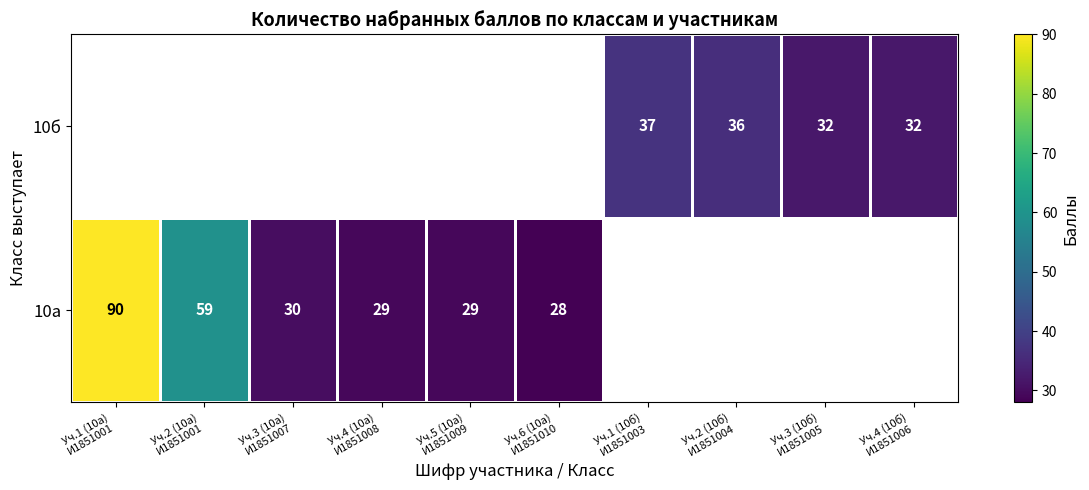

Rank the series by their average value, from highest to lowest.

10а, 10б